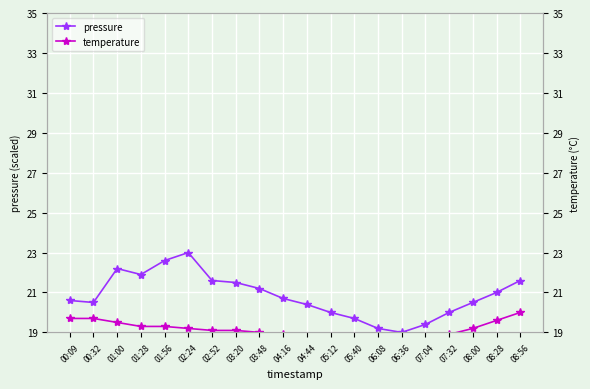

How many interior local valleys does the temperature series have?

1